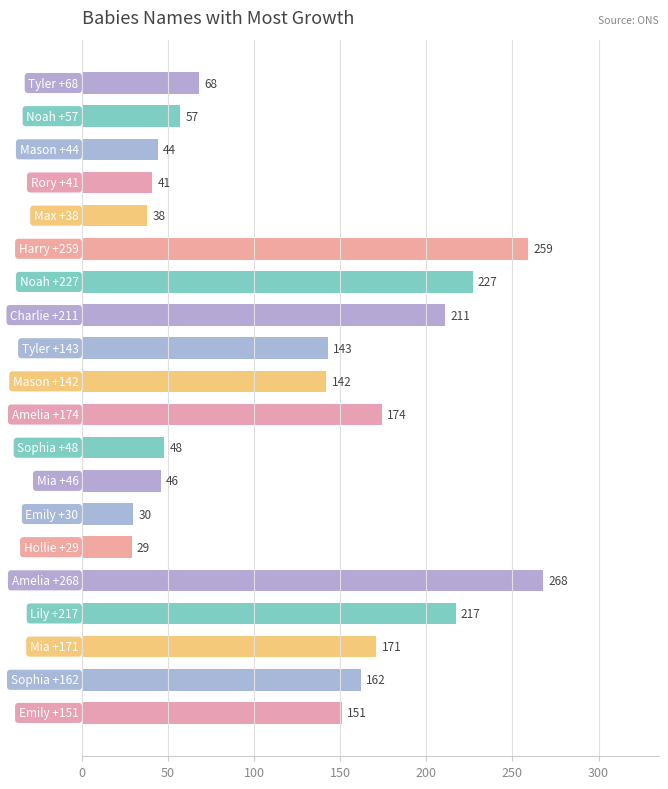

What is the sum of all values?

2526